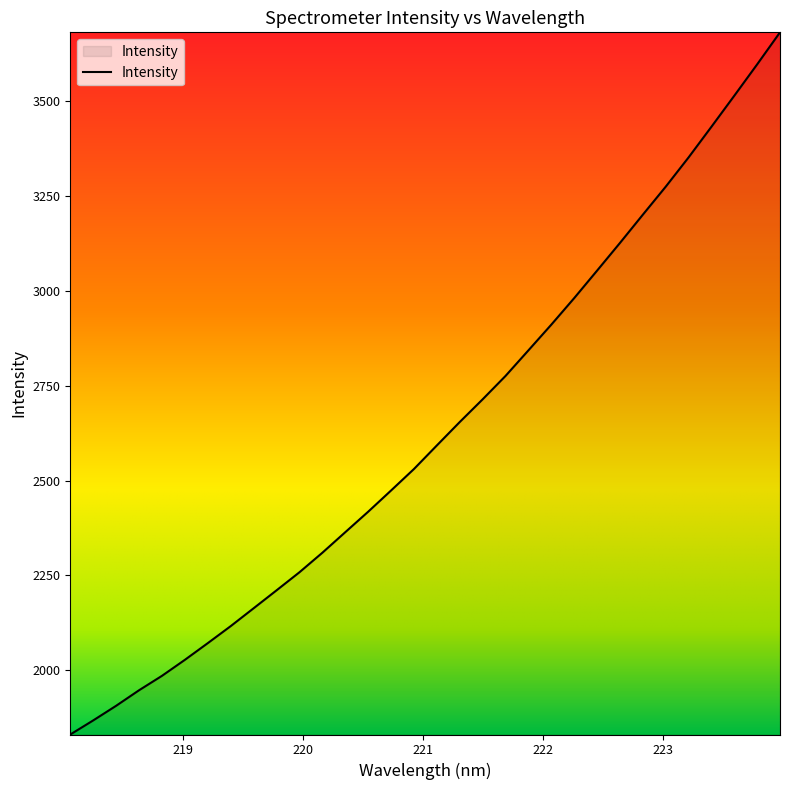

What is the average value?

2630.8